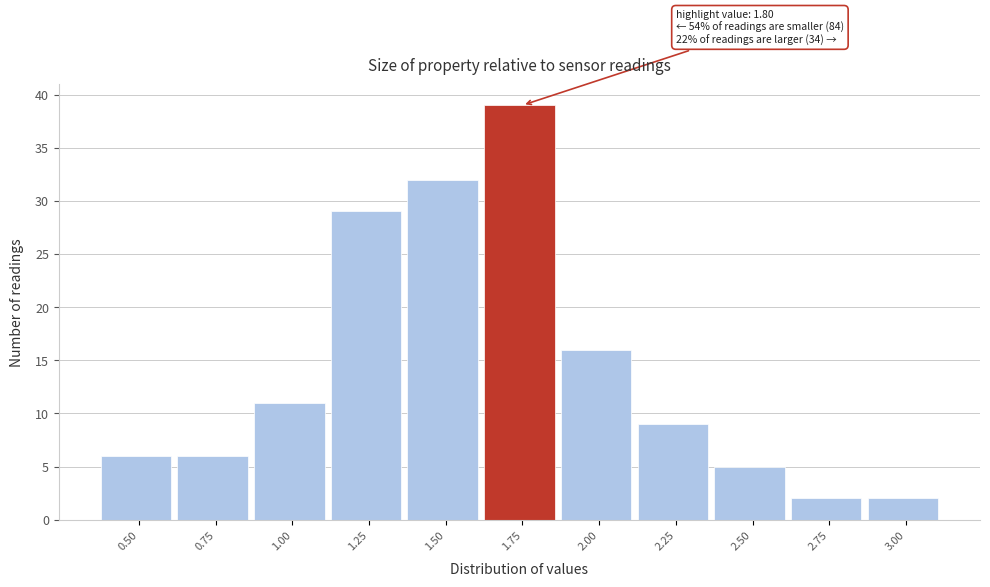

Reading right to left, what are all the values shown in this chart?

3.00=2	2.75=2	2.50=5	2.25=9	2.00=16	1.75=39	1.50=32	1.25=29	1.00=11	0.75=6	0.50=6